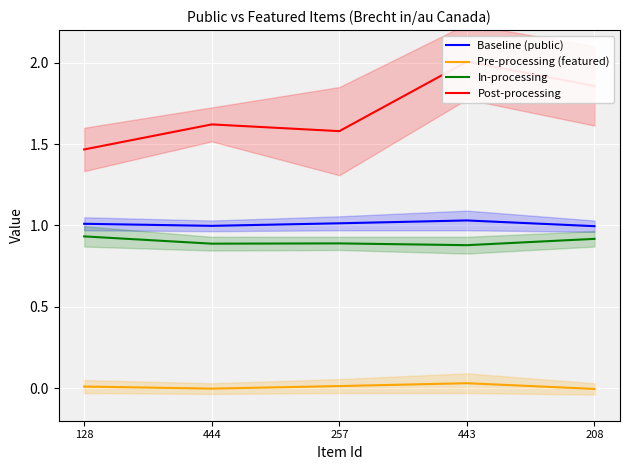

In Baseline (public), how many points are higher than both neighbors (excluding endpoints)?

1